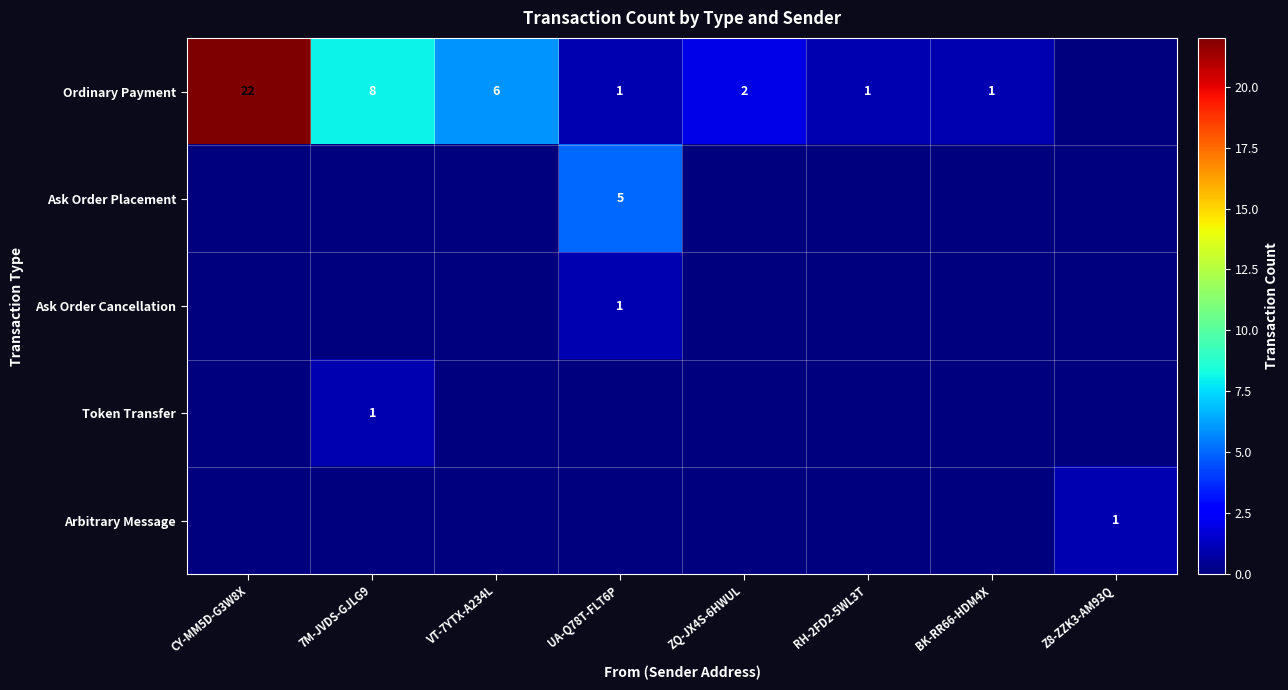

The value of Ordinary Payment at VT-7YTX-A234L is 6. True or false?

True